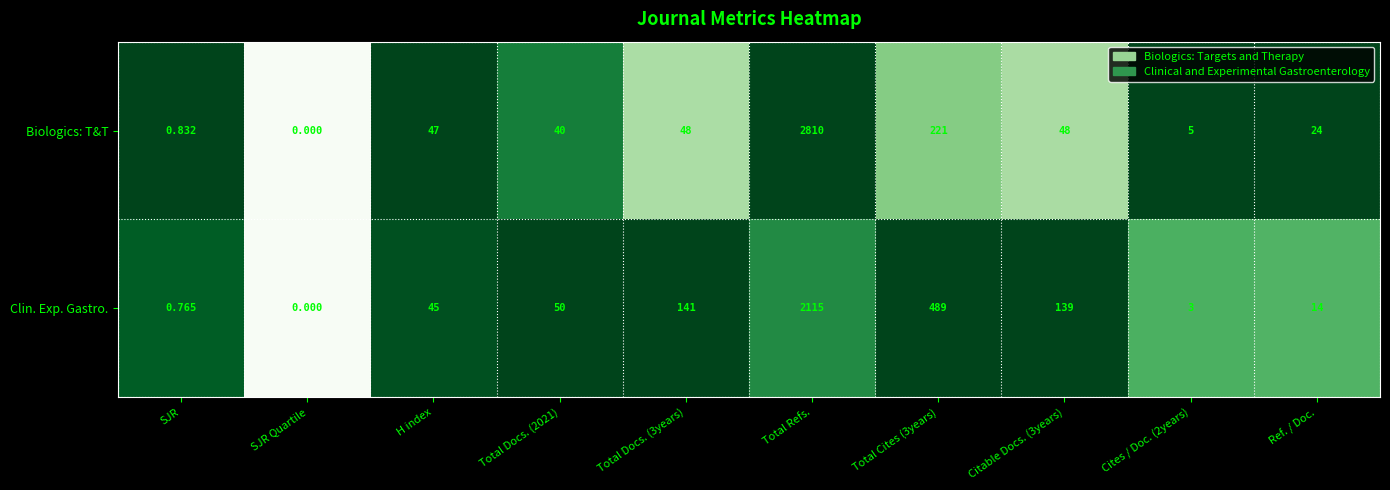

Is the value of Clin. Exp. Gastro. at Cites / Doc. (2years) greater than the value of Biologics: T&T at Ref. / Doc.?

No